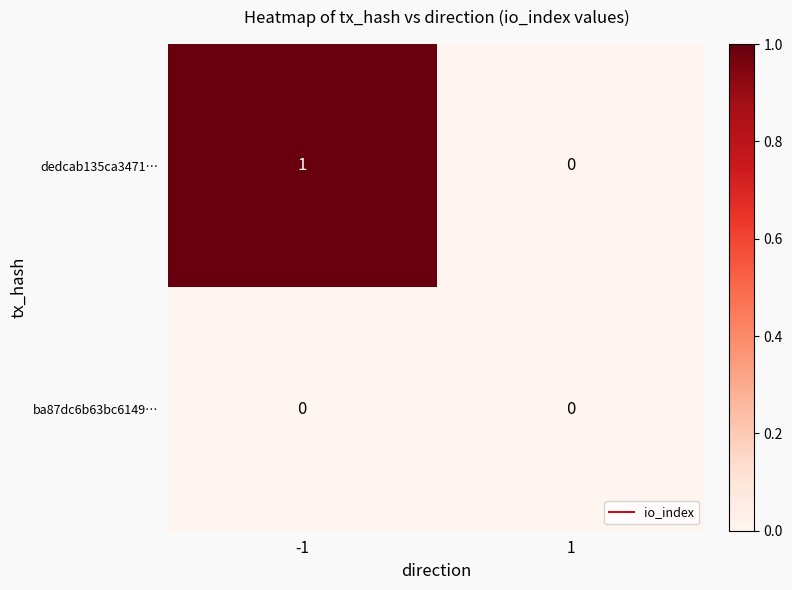

Rank the series by their average value, from lowest to highest.

ba87dc6b63bc6149…, dedcab135ca3471…